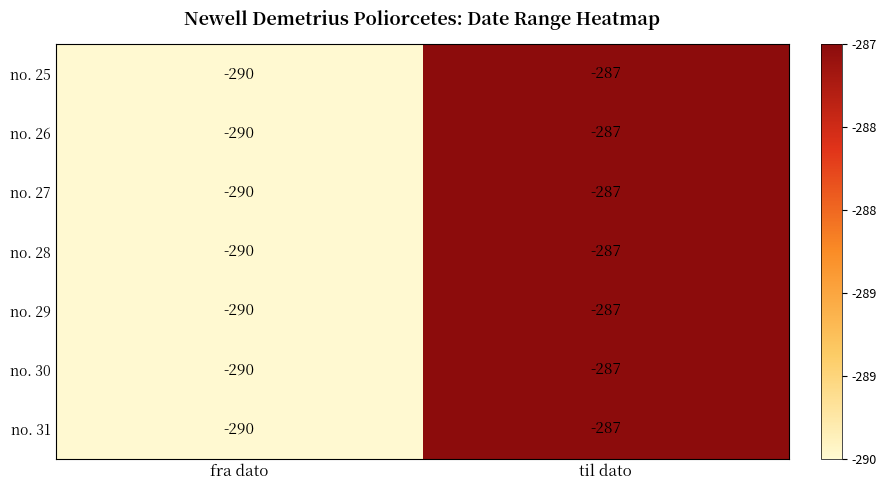

List the labels in order of no. 29 value, smallest first.

fra dato, til dato